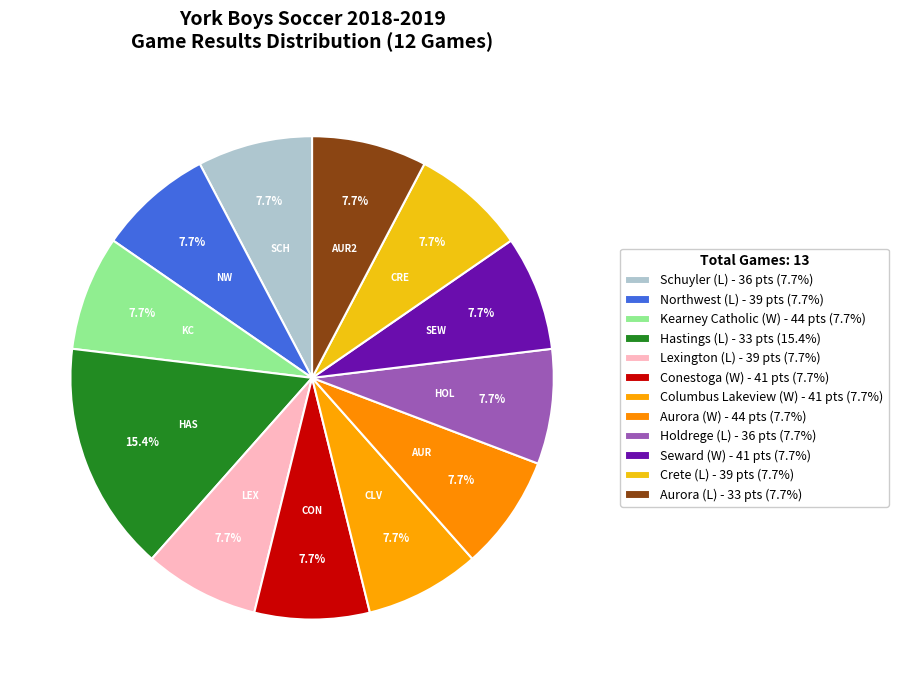

Rank the categories by value from lowest to highest.

Schuyler (L), Northwest (L), Kearney Catholic (W), Lexington (L), Conestoga (W), Columbus Lakeview (W), Aurora (W), Holdrege (L), Seward (W), Crete (L), Aurora (L), Hastings (L)